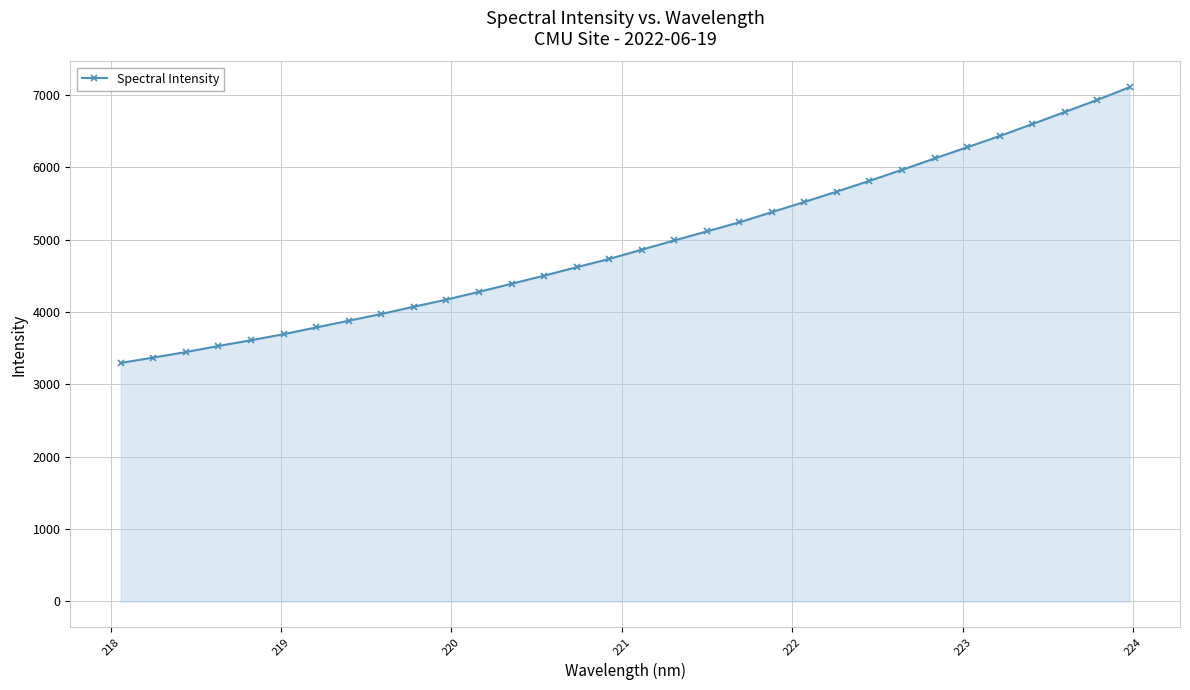

What is the minimum value shown in the chart?

3296.7